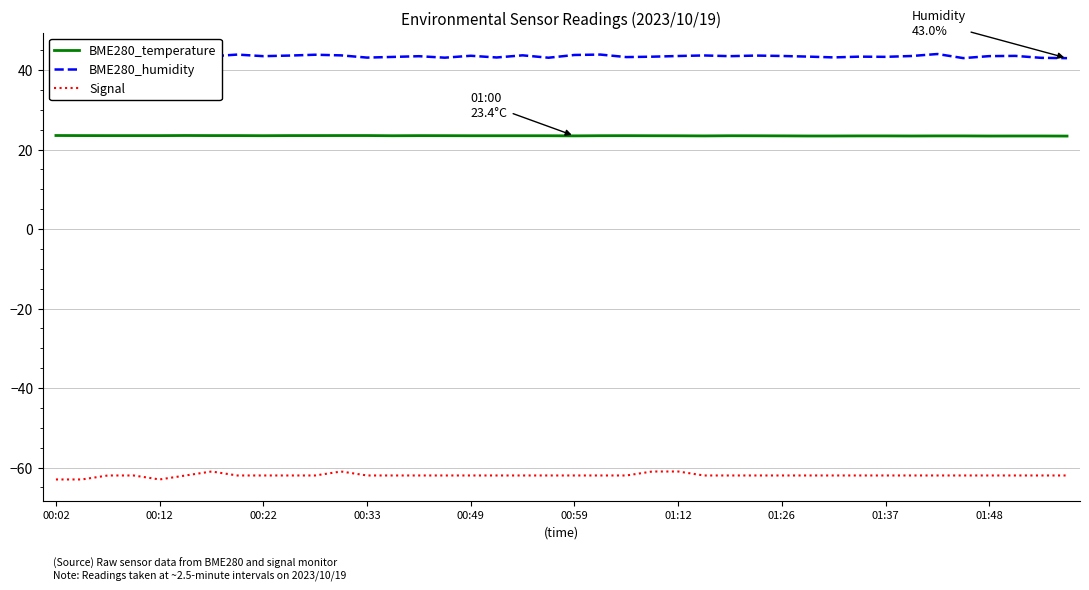

What is the lowest value of the BME280_humidity series?

43.0